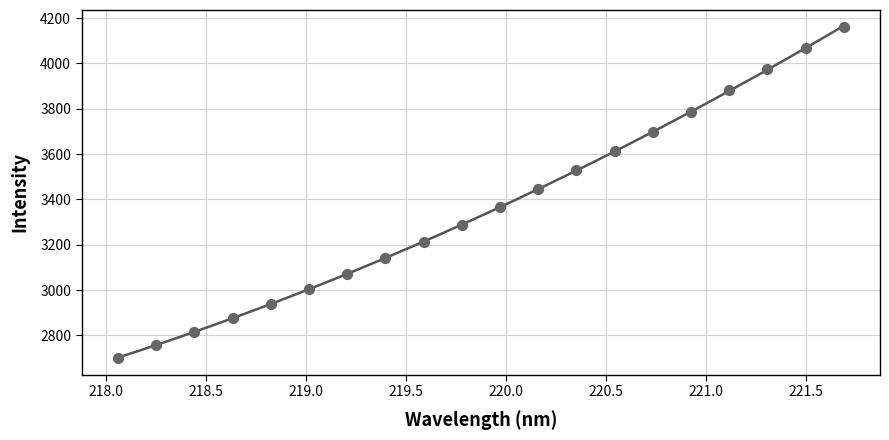

What is the range of X values (max minus min)?

3.6